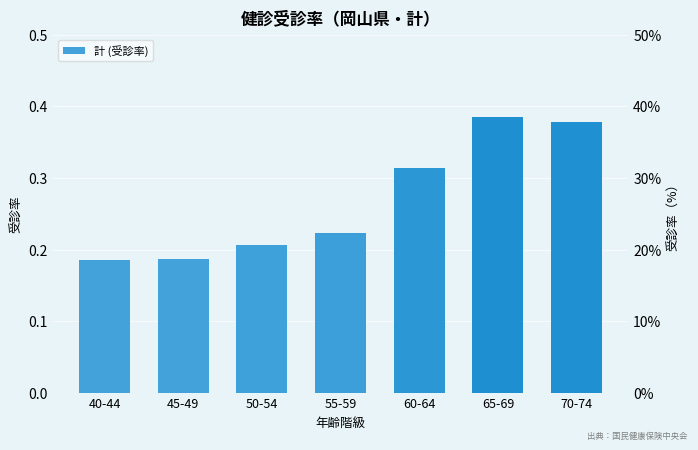

What is the change in value from 45-49 to 65-69?

+0.2